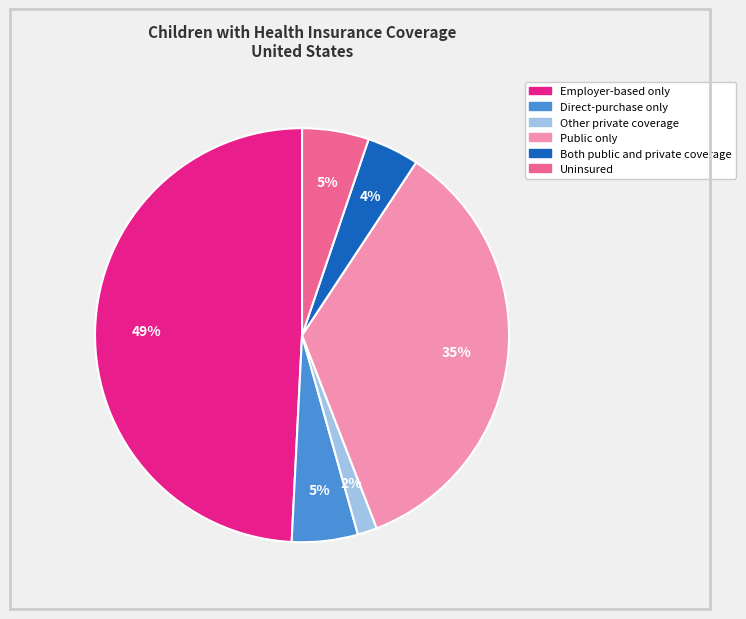

Which category has the biggest portion of the pie?

Employer-based only